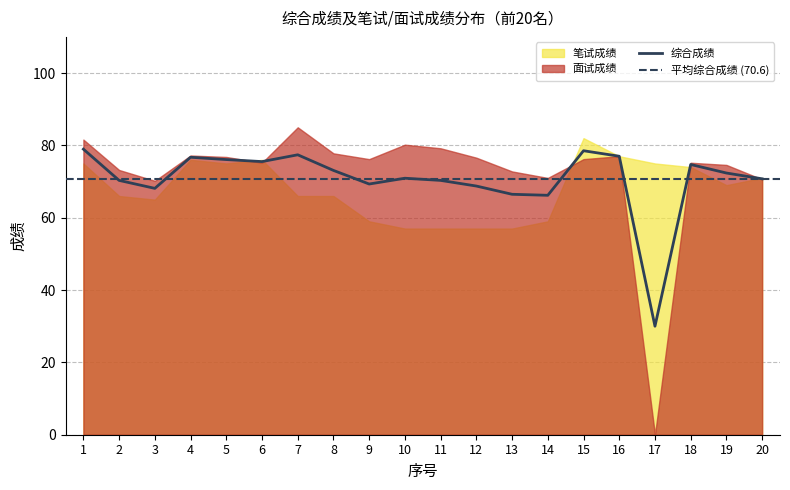

What is the difference between the maximum and minimum values in the 综合成绩 series?

49.0